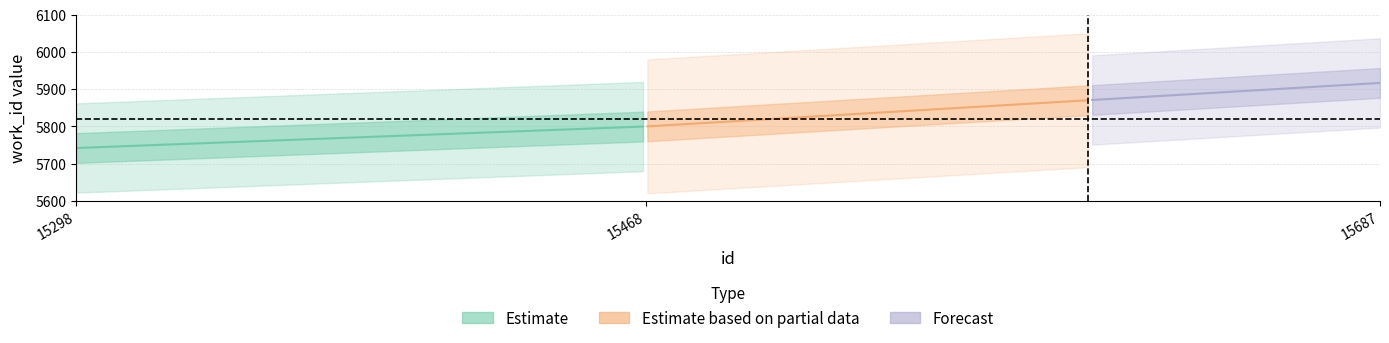

Is the value of work_id at 15687 greater than the value of id at 15687?

No